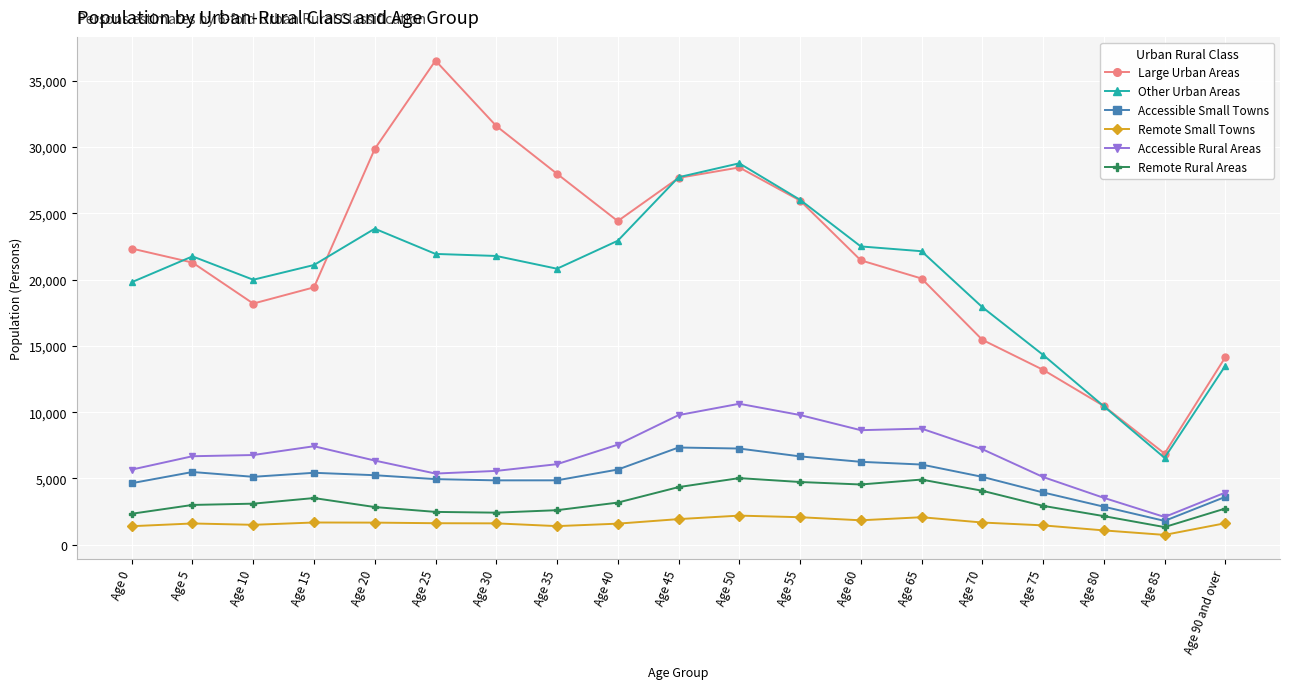

Is this an area chart (filled region under the line)?

No